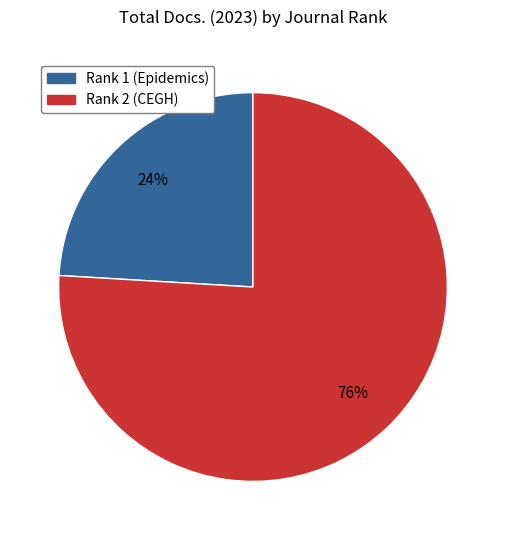

To the nearest percent, what is the difference between the largest and smallest slice percentages?

52%